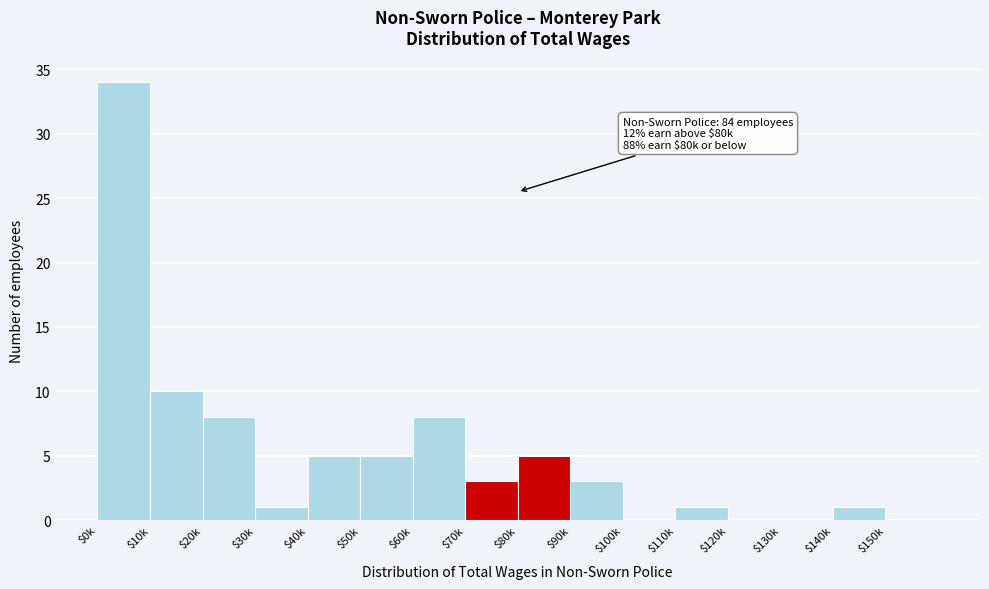

What is the greatest value displayed?

34